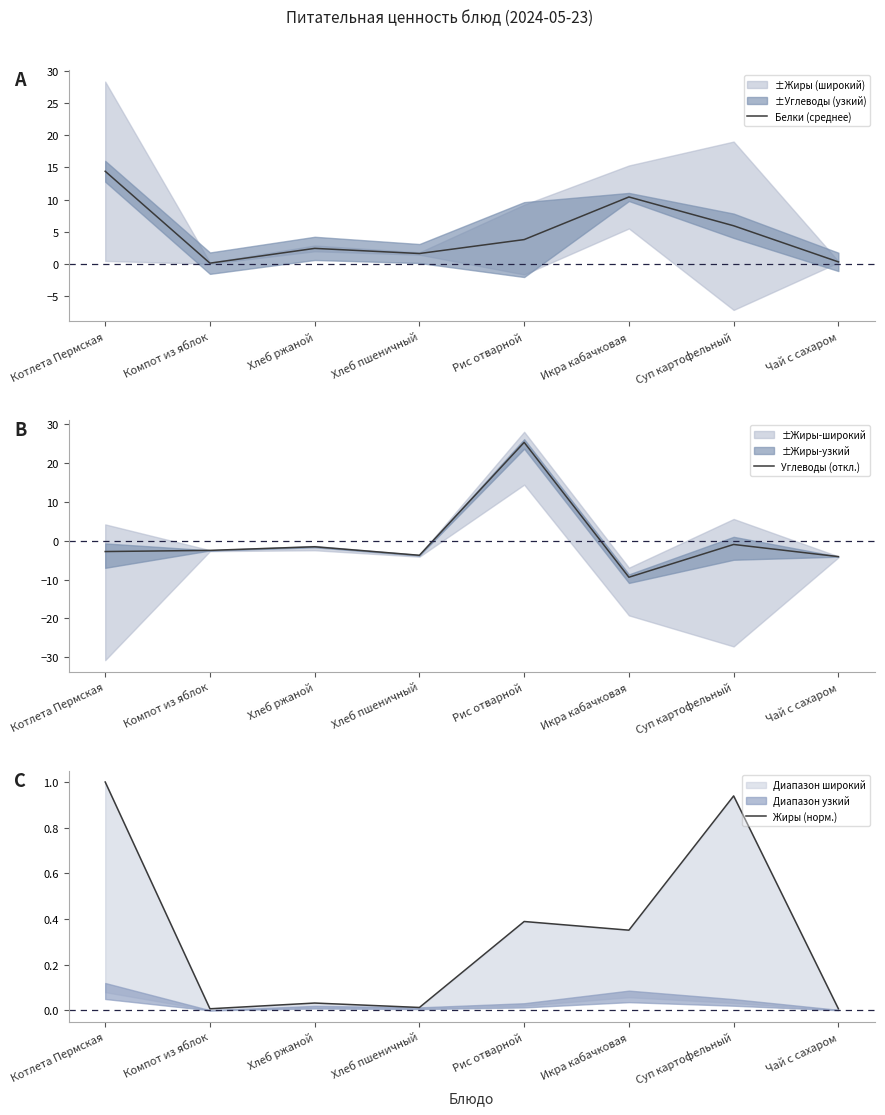

What is the spread (max minus min) of values at Суп картофельный?

6.9